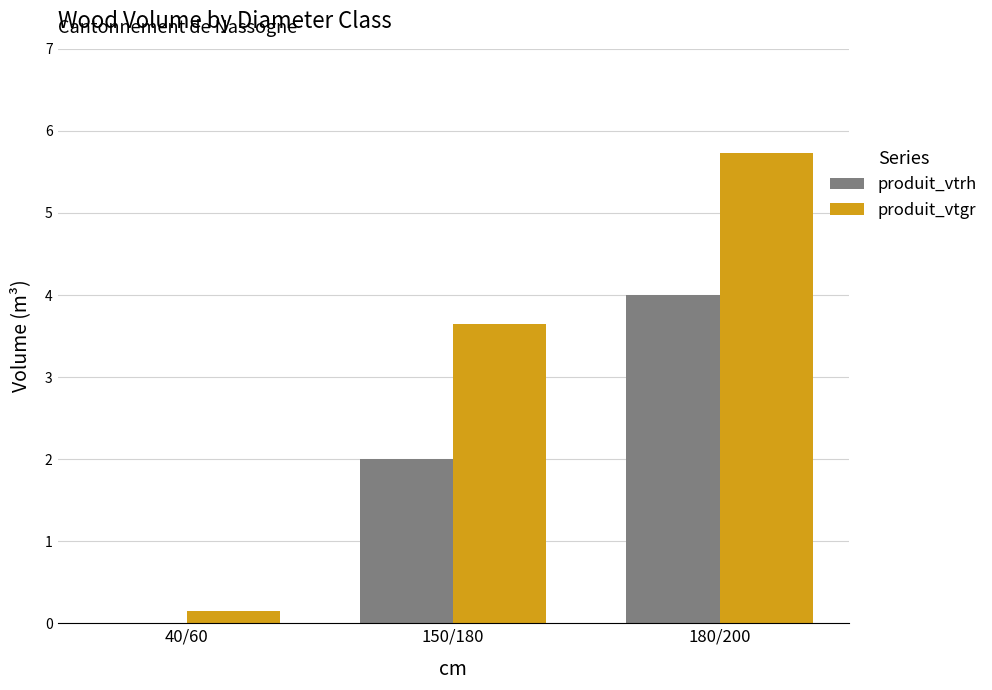

Is the value of produit_vtrh at 150/180 greater than the value of produit_vtgr at 150/180?

No